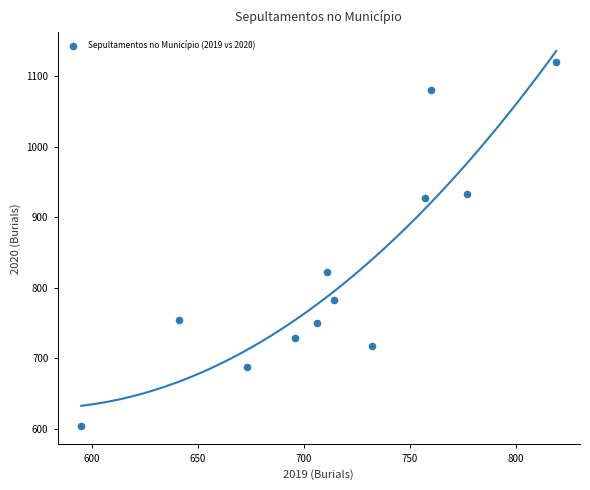

What Y value in the scatter plot is closest to 862?

822